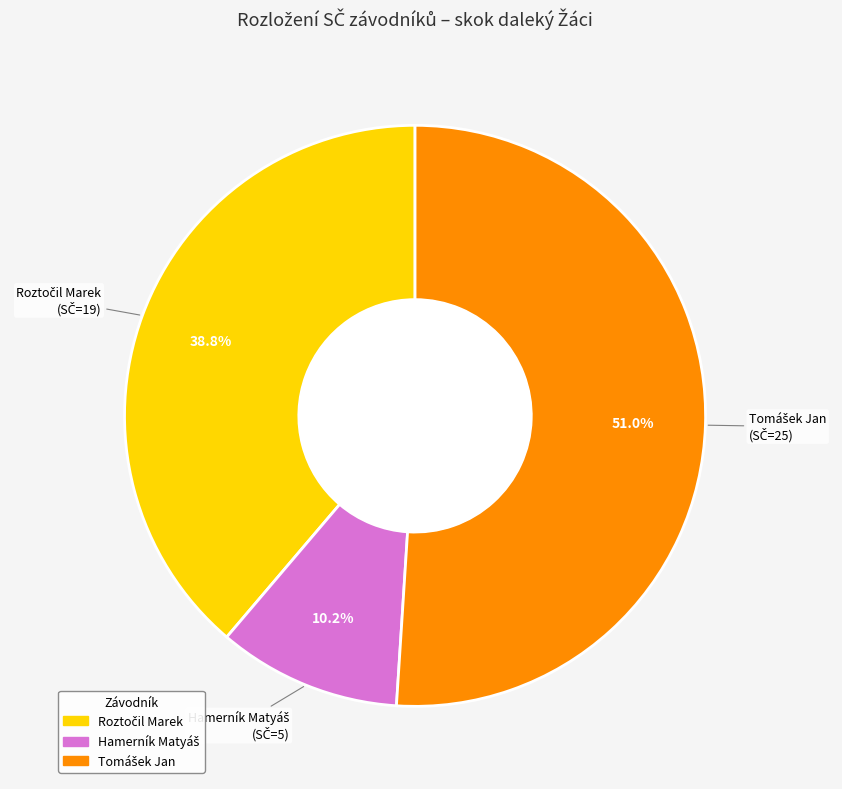

Does any single category account for the majority?

Yes